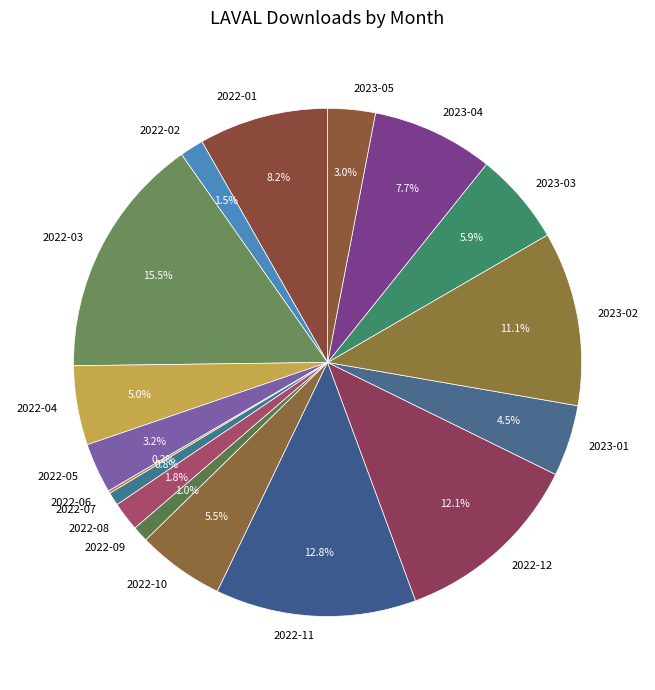

What percentage is NOT represented by 2023-02?

88.9%